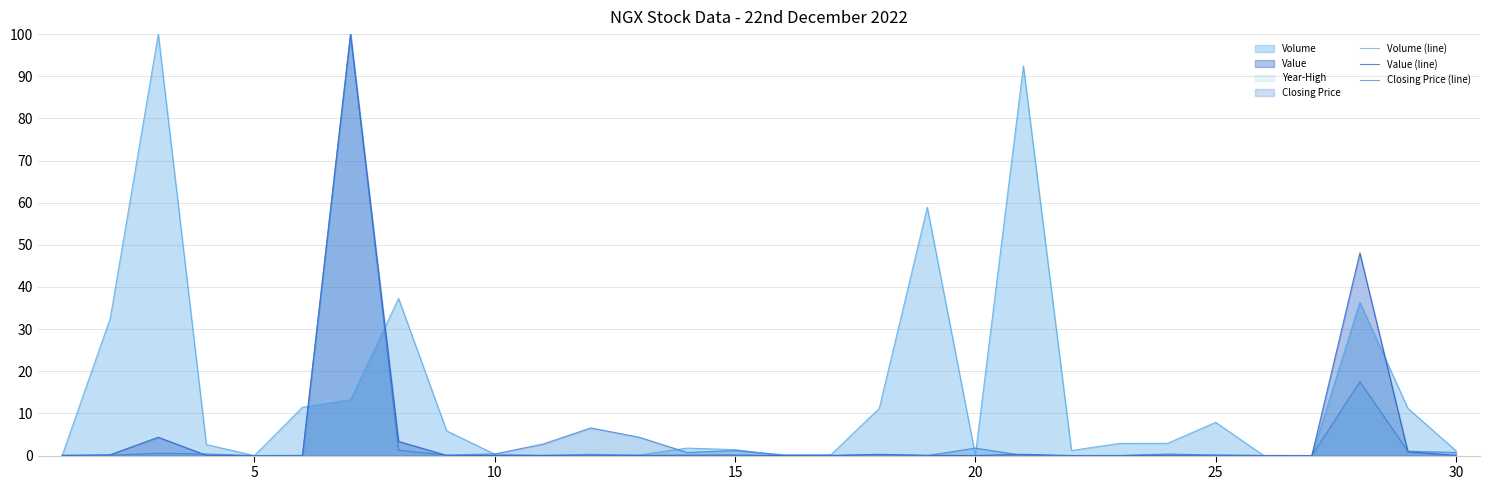

How many interior local peaks does the Value (line) series have?

8